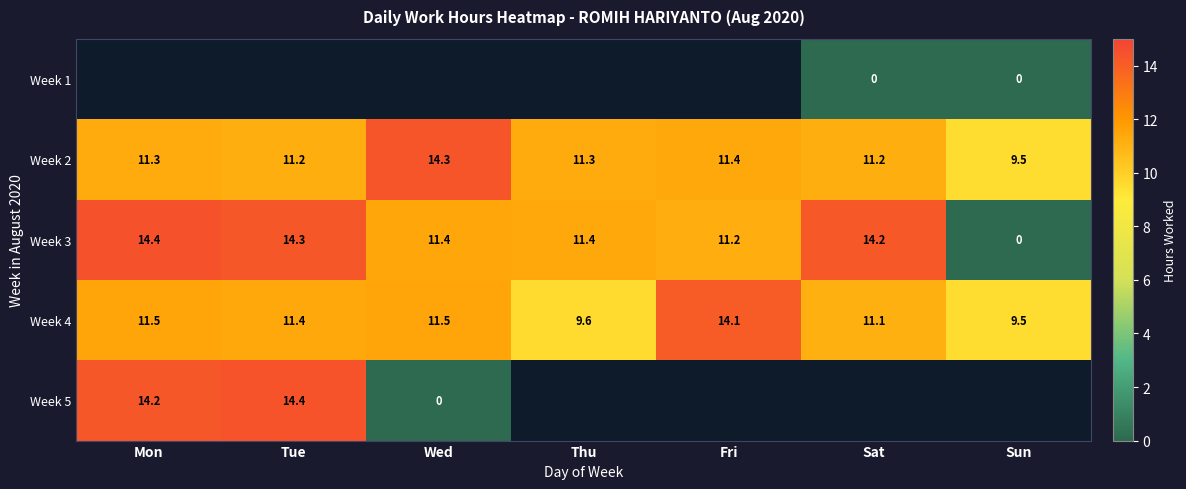

Is it true that Week 5 equals 14.2 at Mon?

True